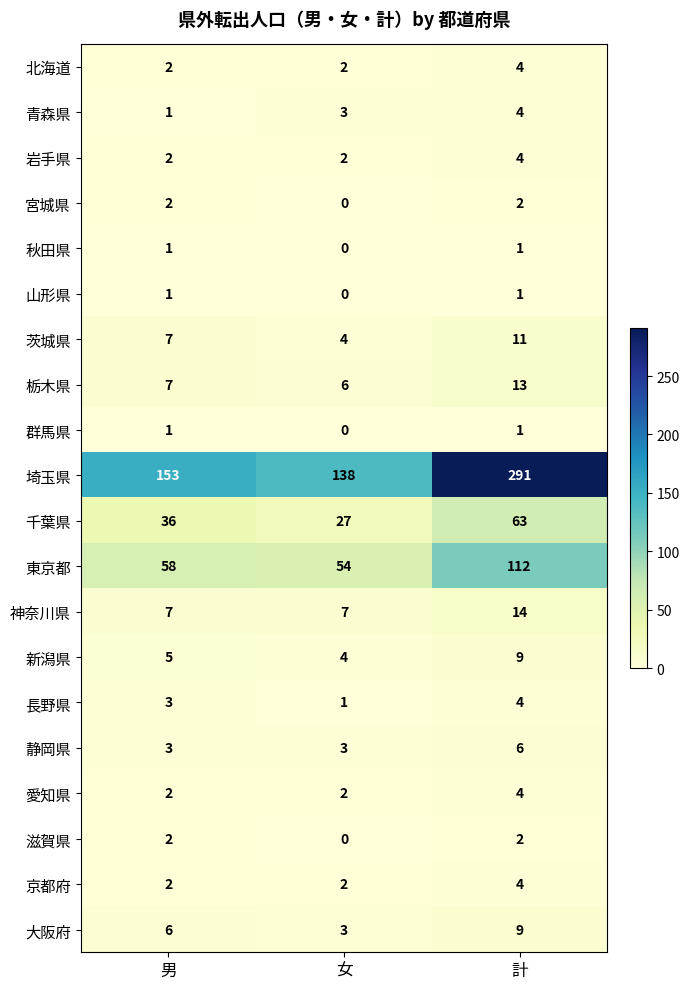

How many 静岡県 values are between 3 and 6?

3